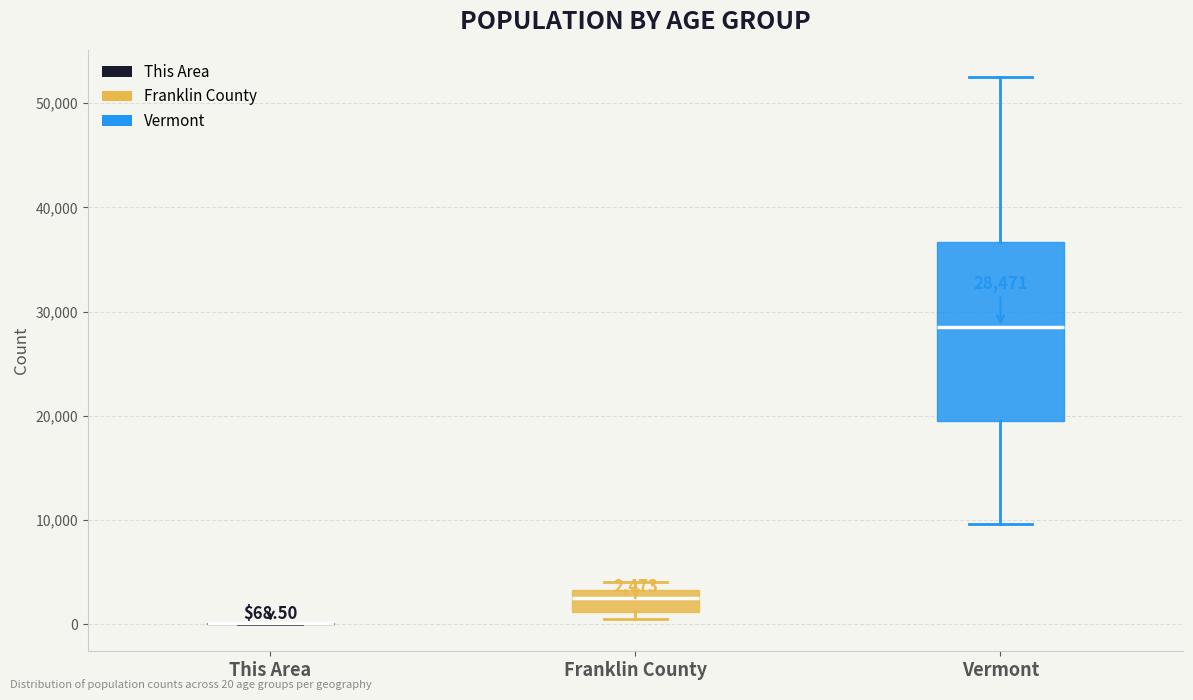

Comparing the boxes themselves (not the whiskers), which one is the tallest?

Vermont